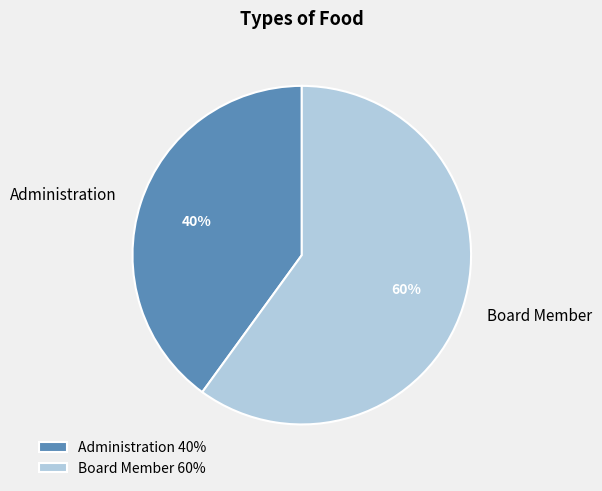

How many slices are in this pie chart?

2